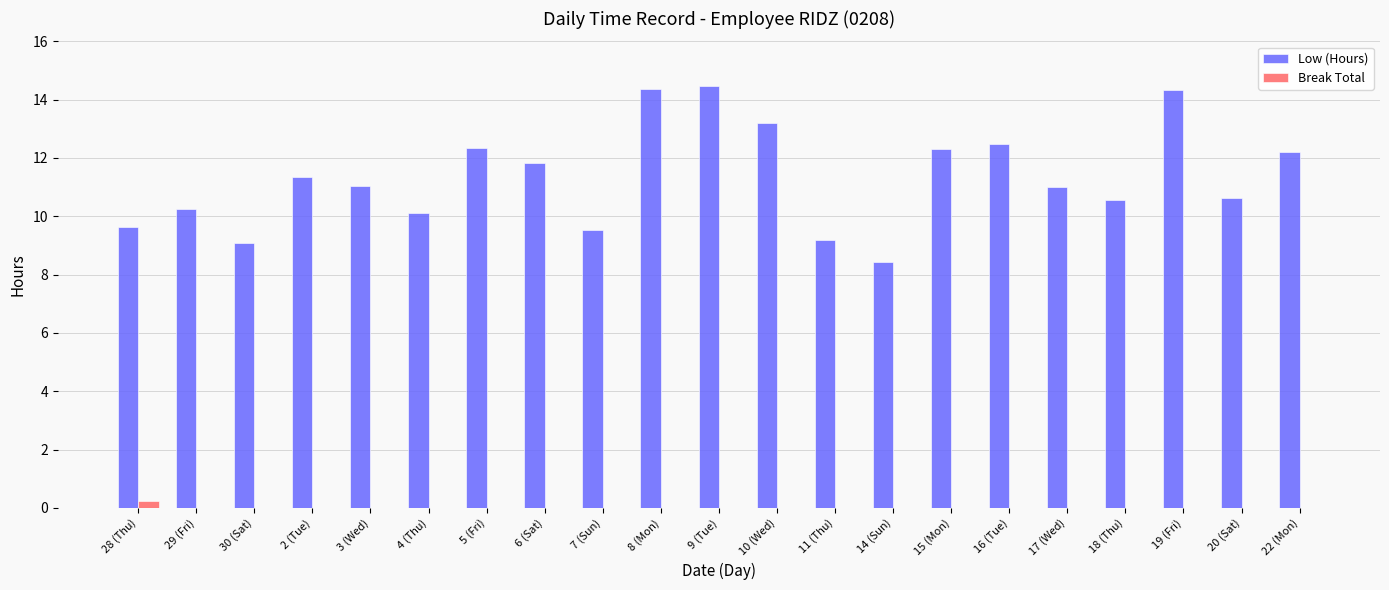

Does the chart contain stacked bars?

No